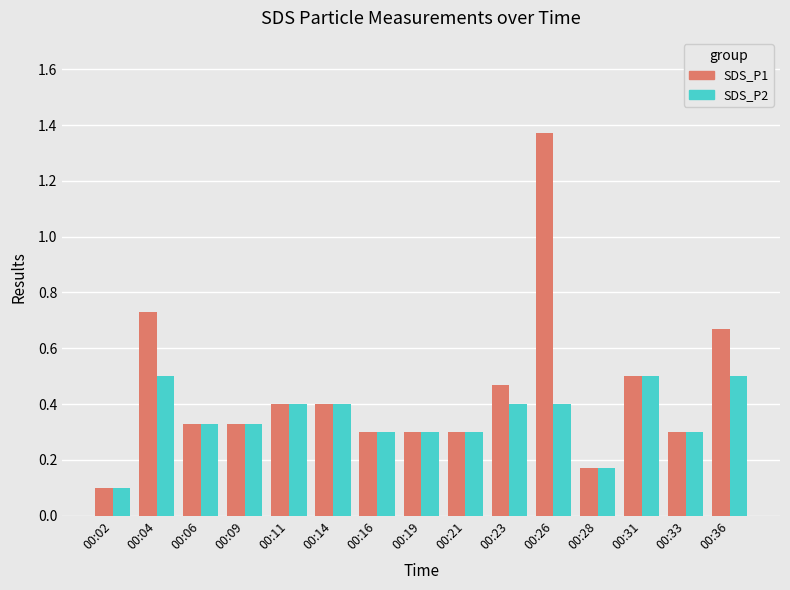

What is the difference between the maximum and second lowest values in the SDS_P1 series?

1.2